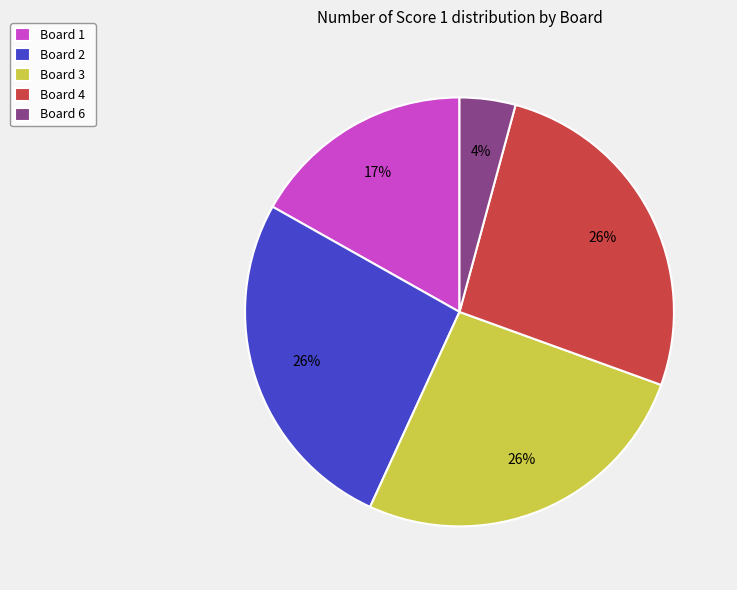

Does Board 2 represent more than half of the total?

No